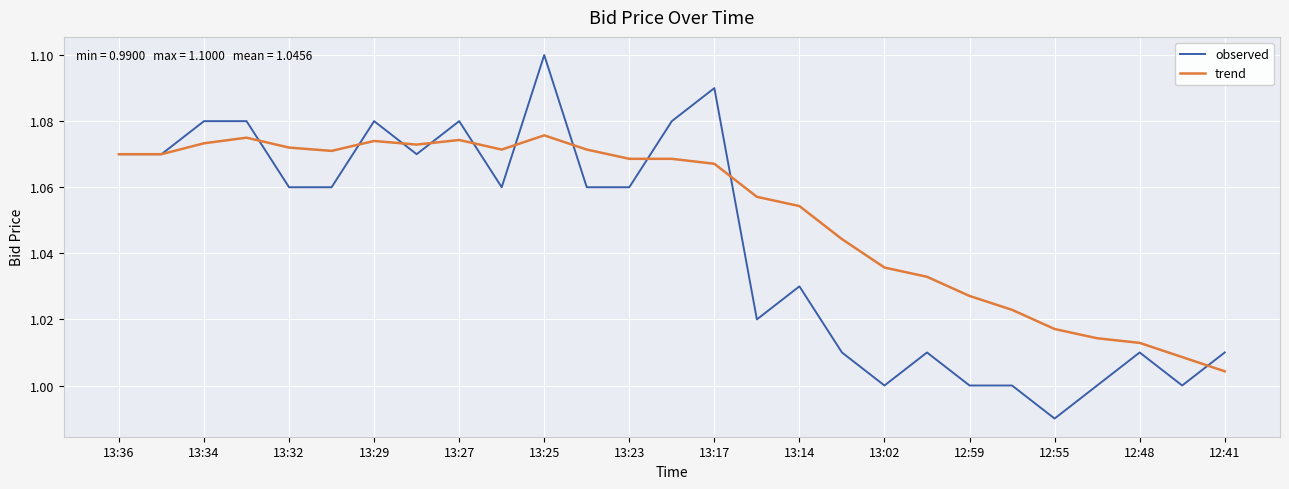

Which series has the widest spread of values?

observed